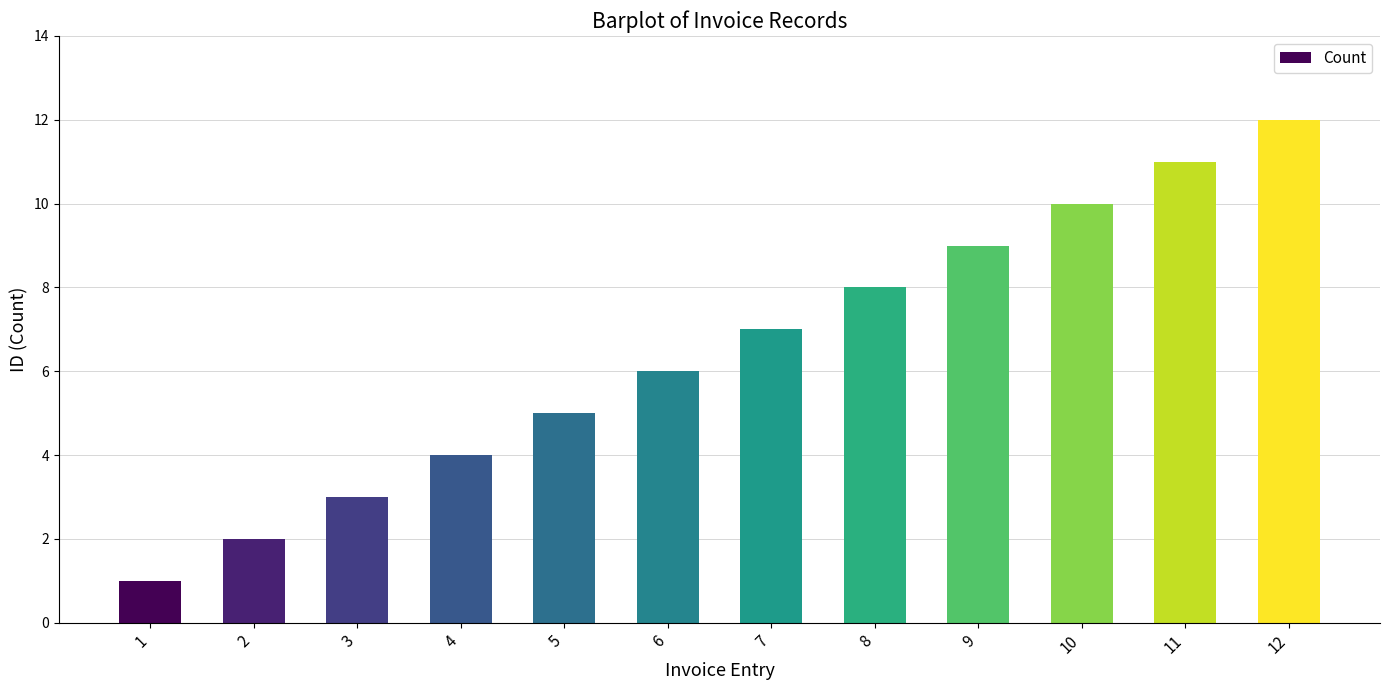

The value at 5 is 7. True or false?

False